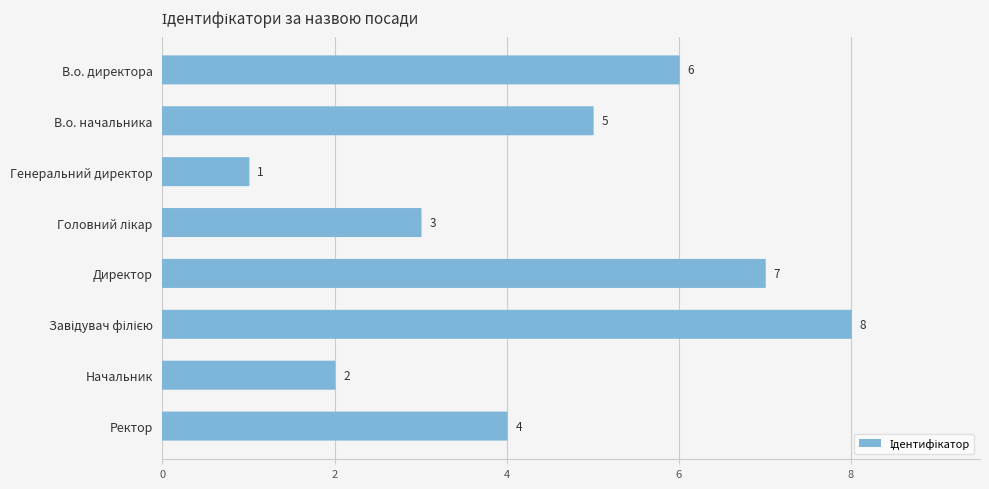

Reading bottom to top, what are all the values shown in this chart?

4	2	8	7	3	1	5	6